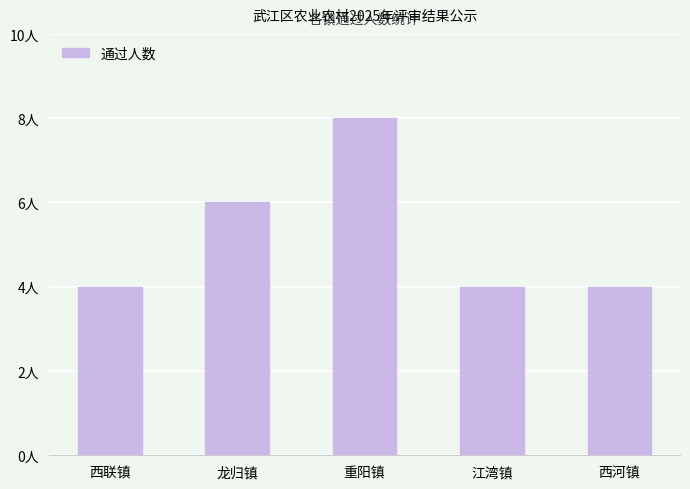

List the labels in order of value, largest first.

重阳镇, 龙归镇, 西联镇, 江湾镇, 西河镇